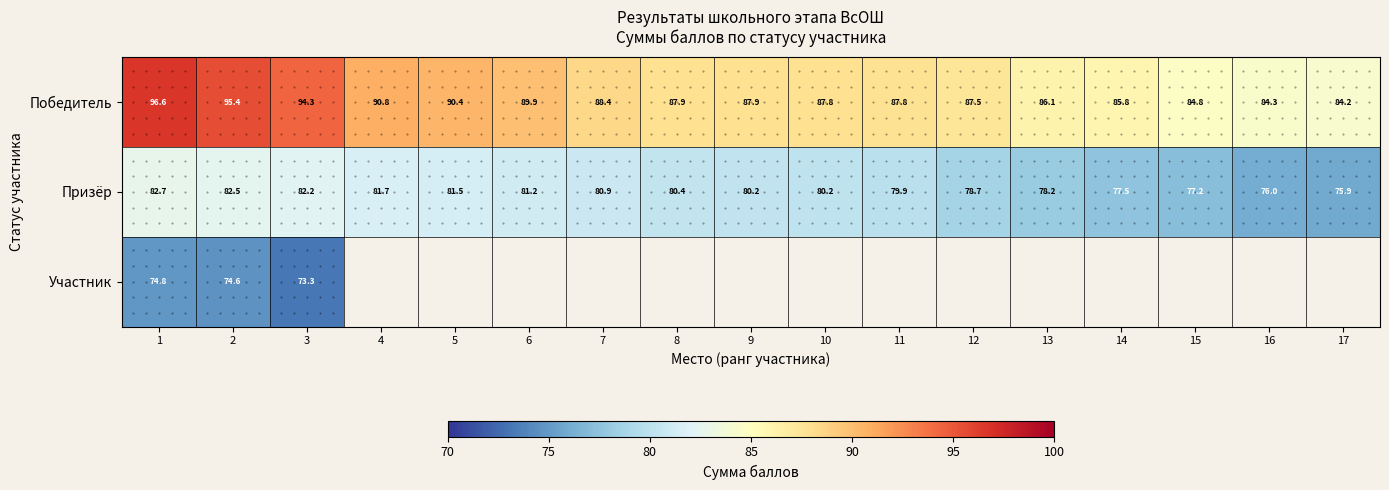

Between 7 and 10, which is larger?

7